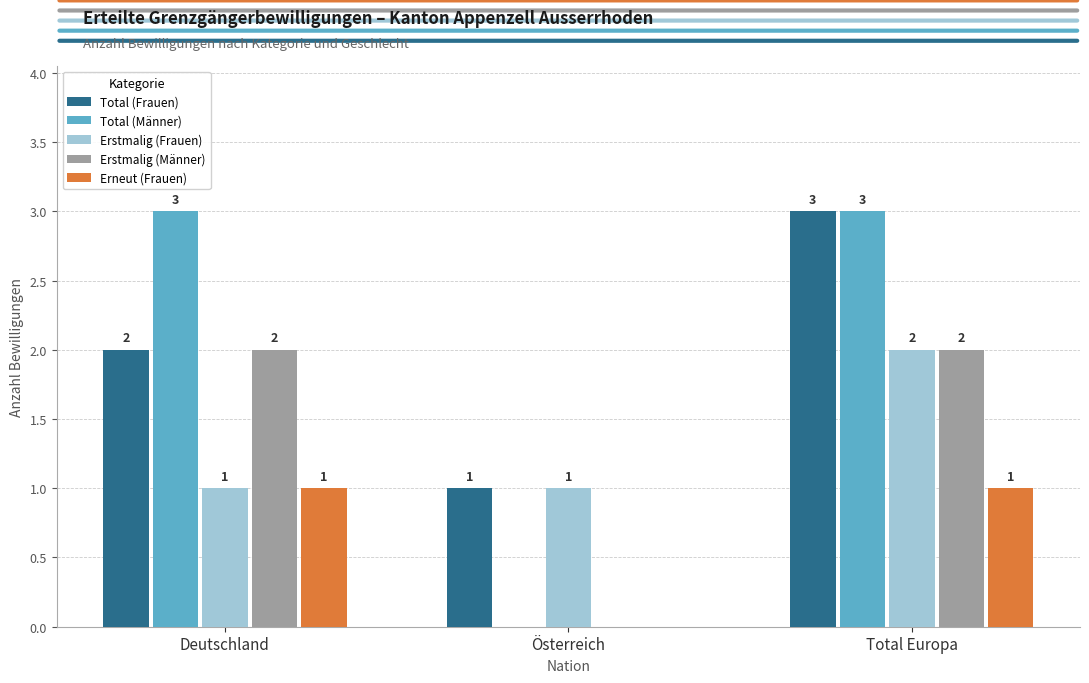

What is the maximum value for Total (Frauen)?

3